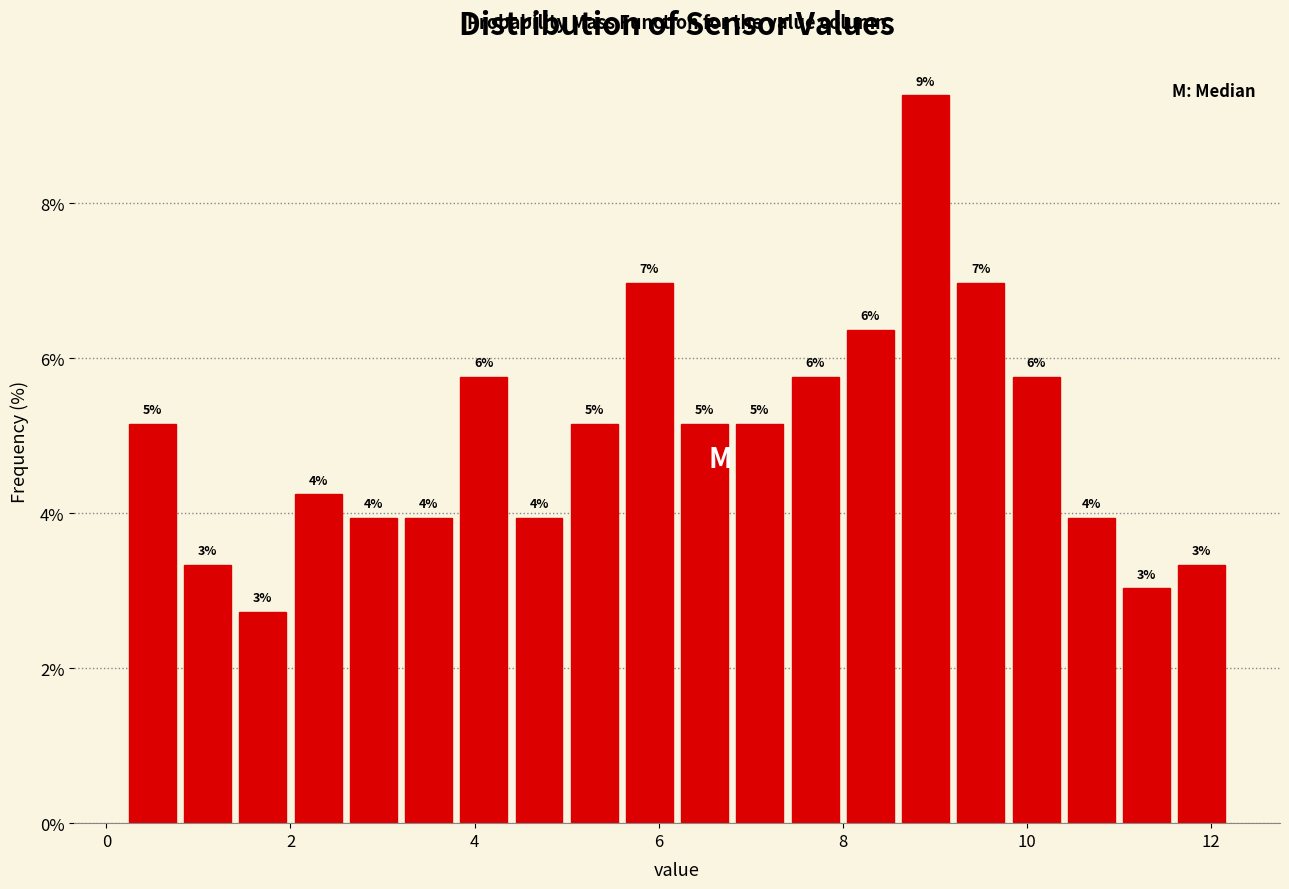

Read against the x-axis, roughly where is the centre of the tallest bar?

9.0